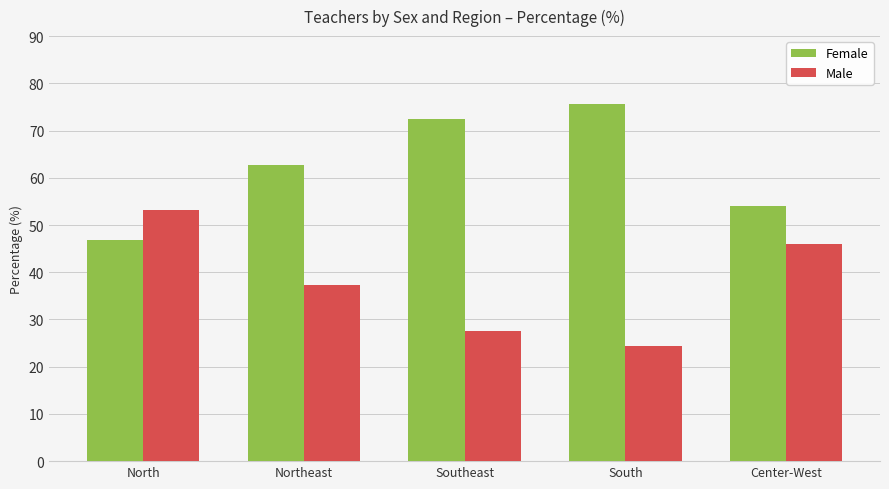

What is the spread (max minus min) of values at Center-West?

7.8